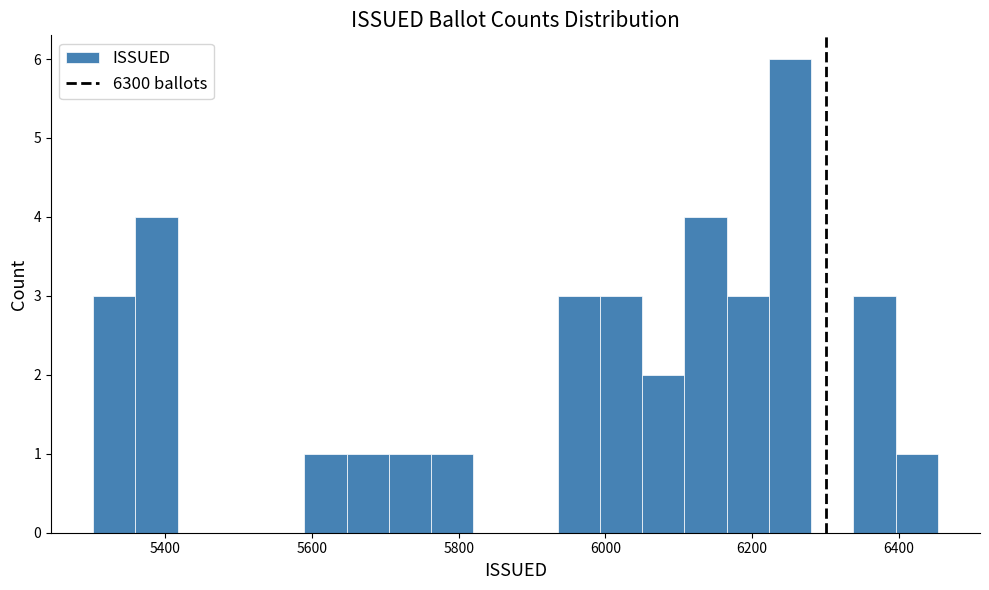

Around what value on the x-axis is the tallest bar? Give the approximate position of its centre, as read against the axis.

6260